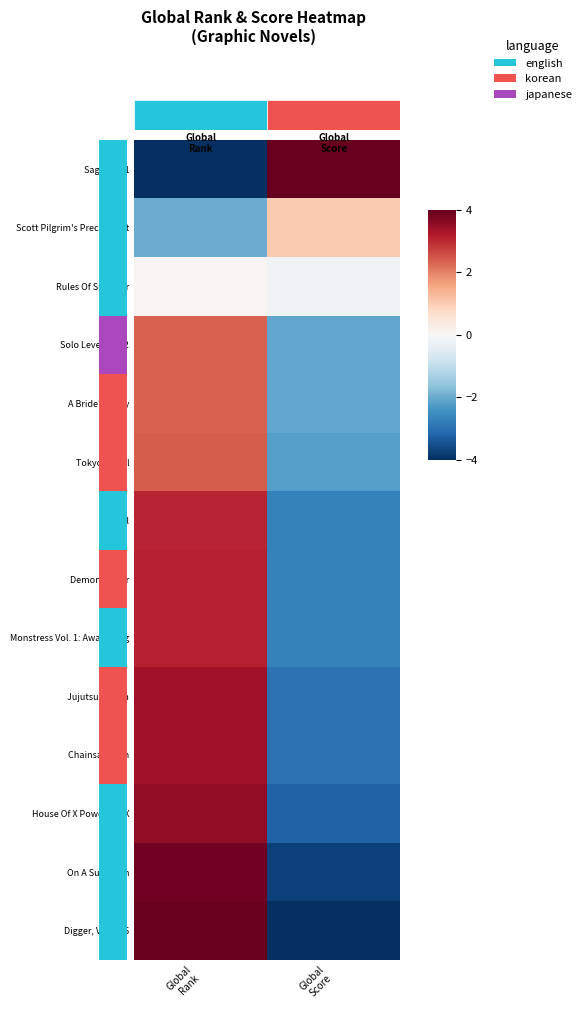

What is the total value across all series at Global
Rank?

28.7